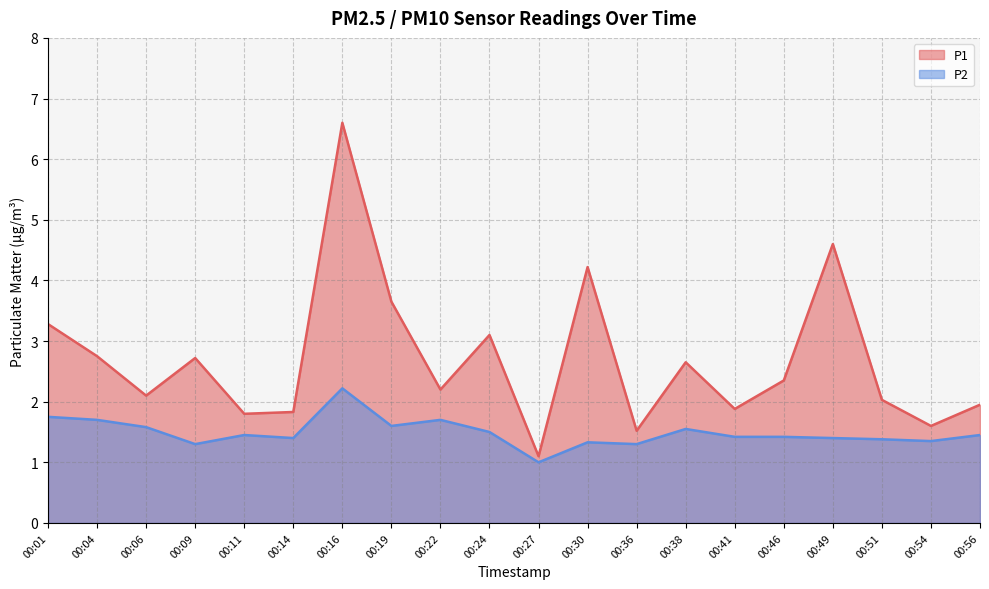

True or false: P2 has a value of 1.1 at 00:01.

False